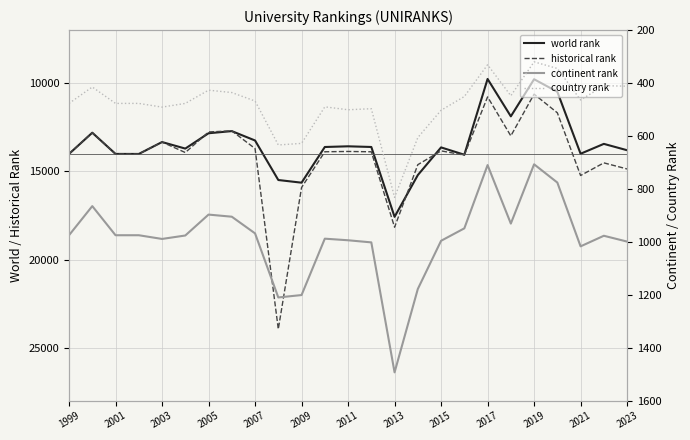

Is the value of world rank at 2013 greater than the value of continent rank at 2017?

Yes